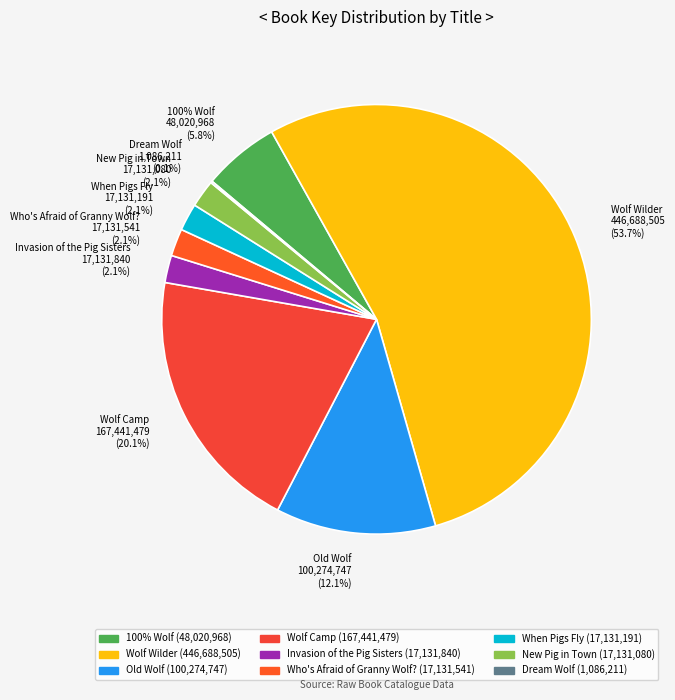

The Invasion of the Pig Sisters slice represents 2% of the pie. True or false?

True